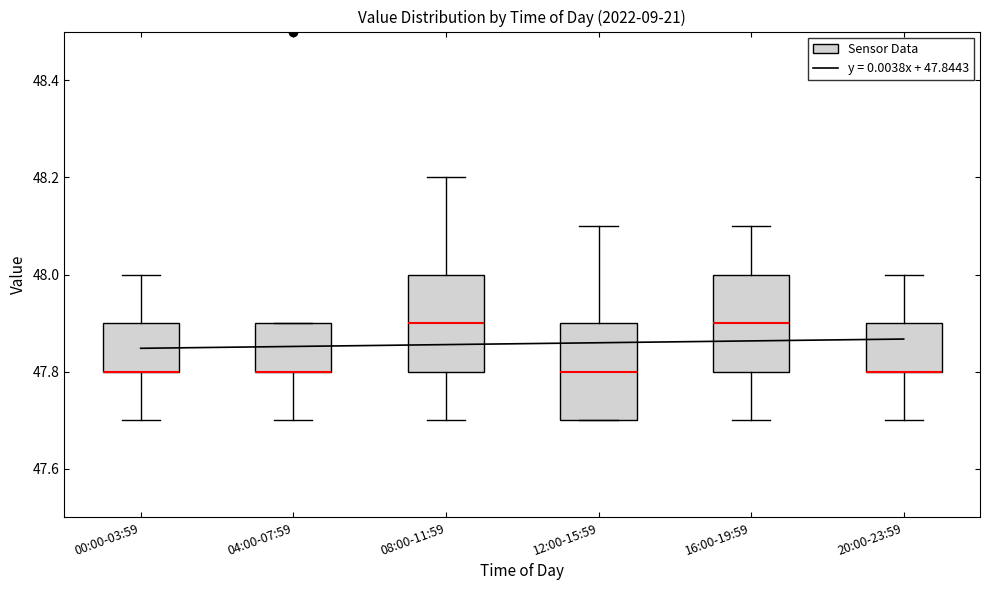

Where does the lower whisker of the box for 04:00-07:59 end on the y-axis? The values are not printed on the chart, so give them approximately, as read against the axis.

47.7